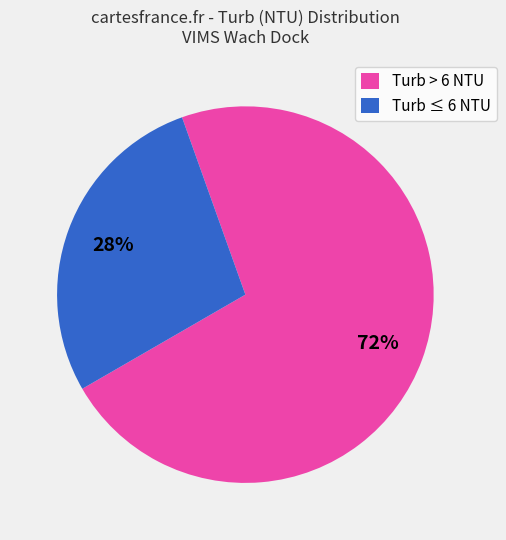

Rank the categories by value from lowest to highest.

Turb ≤ 6 NTU, Turb > 6 NTU